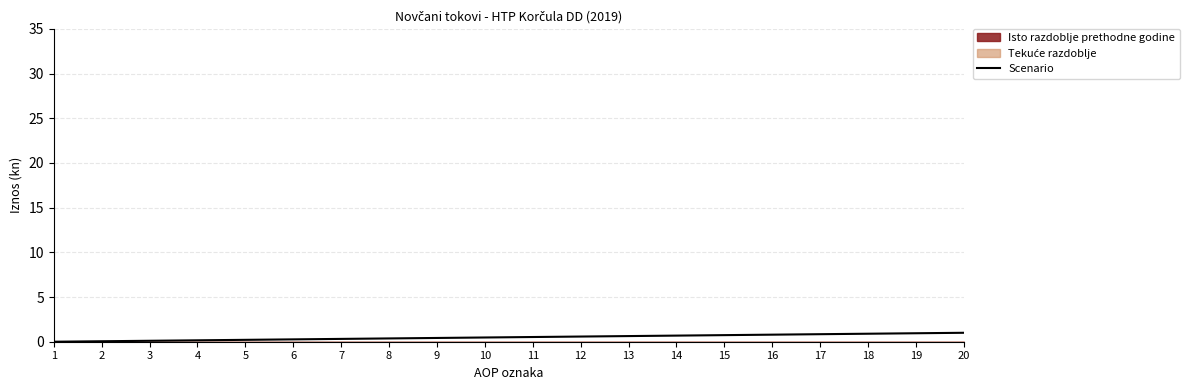

What is the value of the 19th point from the left?

0.9